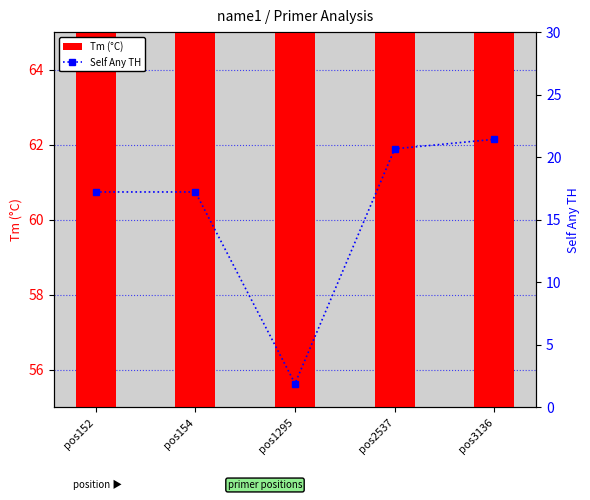

True or false: Self Any TH has a value of 27.8 at pos154.

False